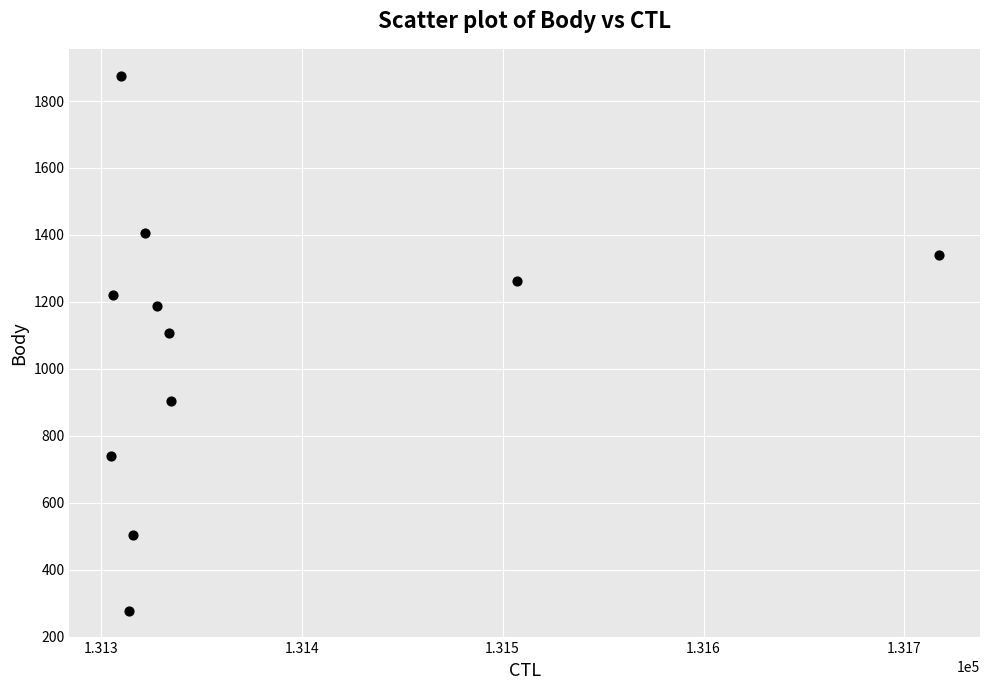

What is the range of X values (max minus min)?

412